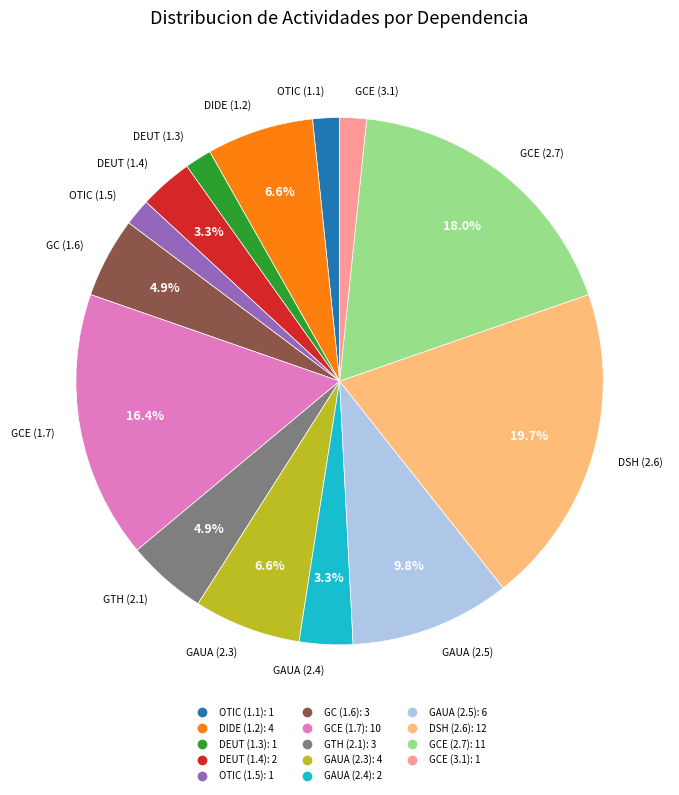

Which category has the biggest portion of the pie?

DSH (2.6)